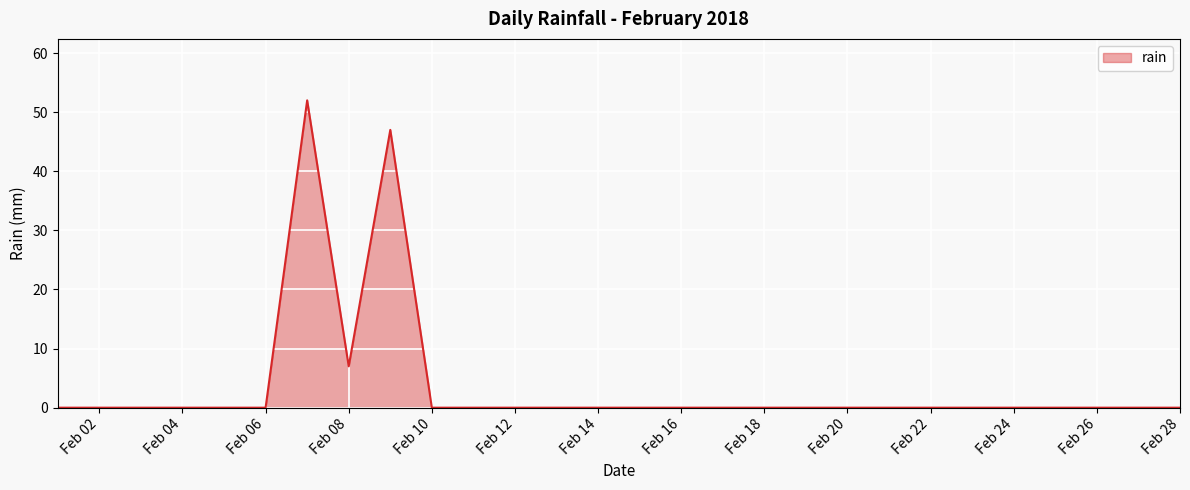

True or false: the data shows -22 at Feb 10.

False